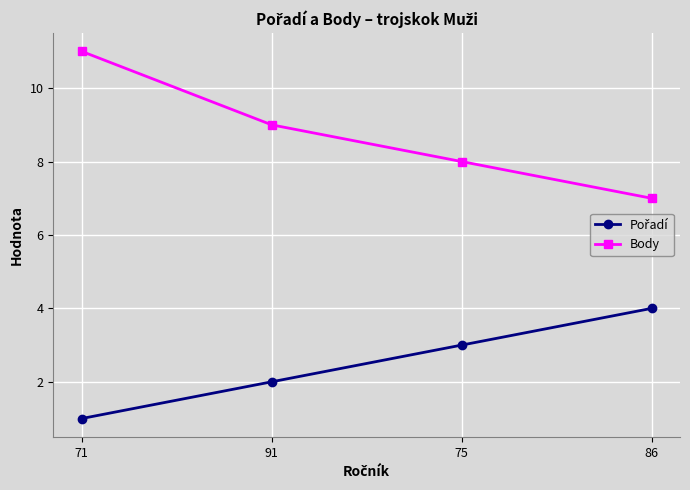

What is the sum of the Body values at 75 and 86?

15